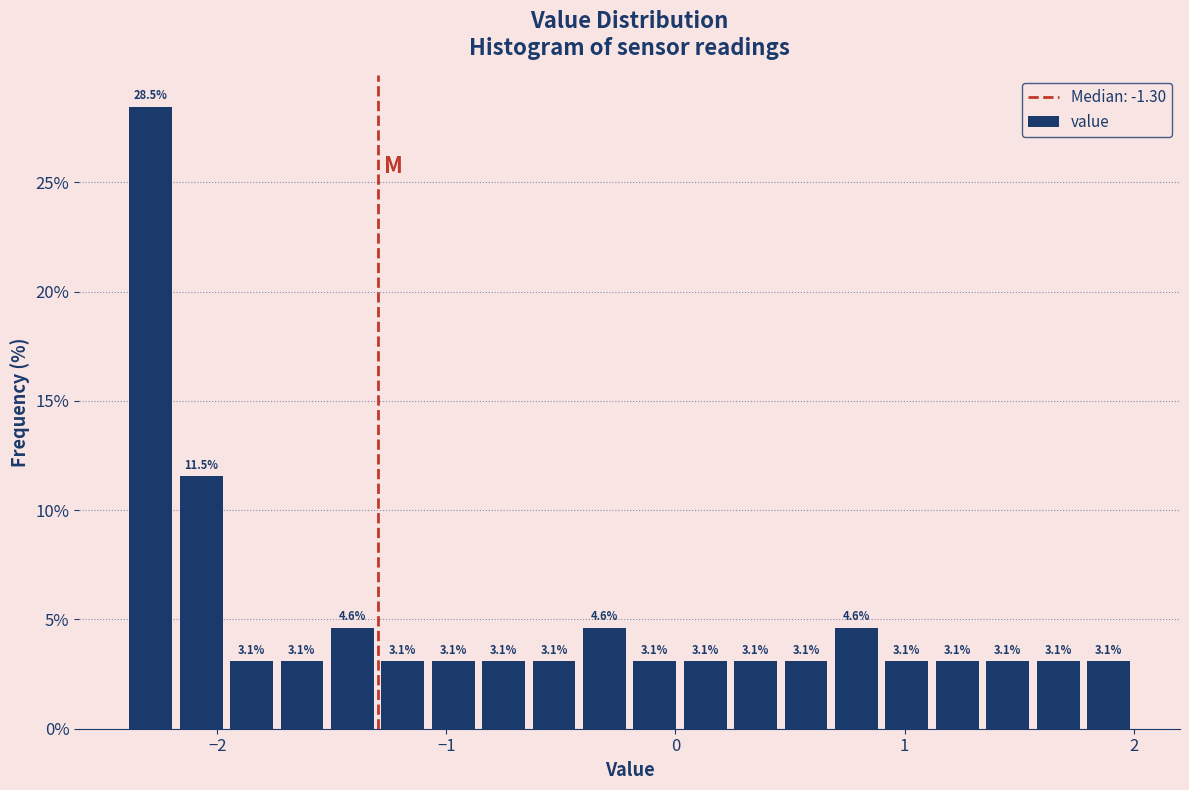

Read against the x-axis, roughly where is the centre of the tallest bar?

-2.3